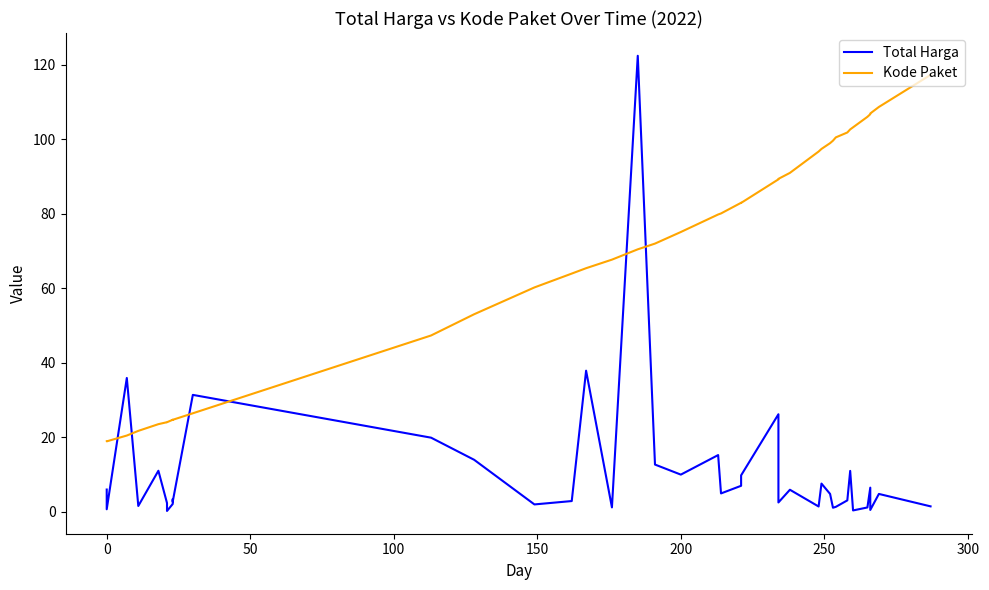

How many interior local peaks does the Total Harga series have?

13